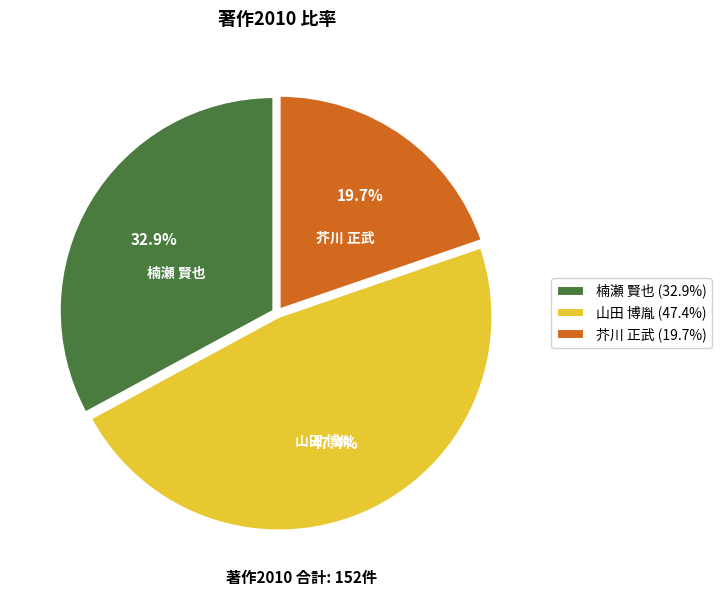

What is the total percentage of 山田 博胤 and 楠瀬 賢也?

80.3%